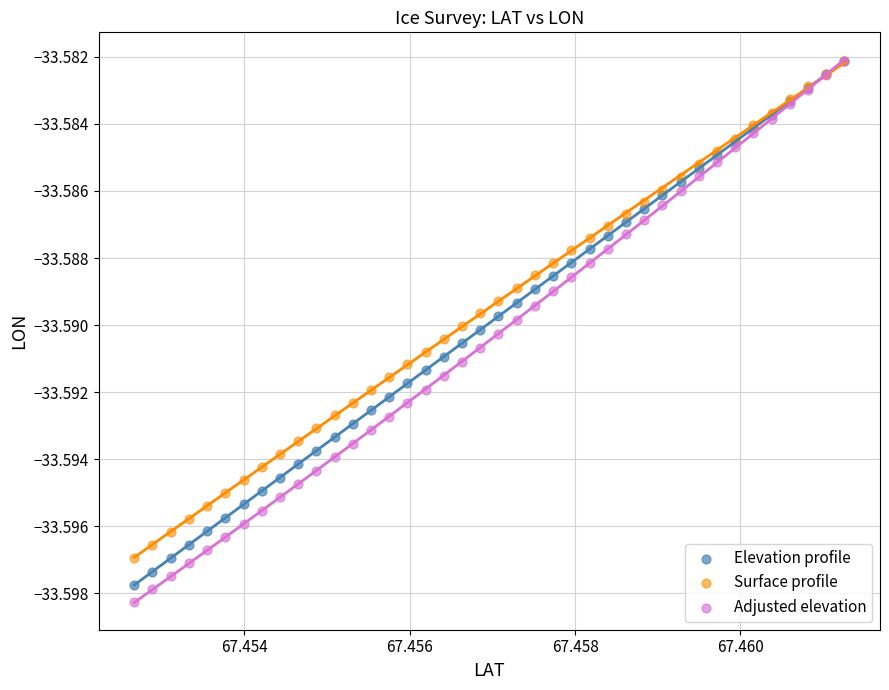

What are all the series names shown in the legend?

Elevation profile, Surface profile, Adjusted elevation